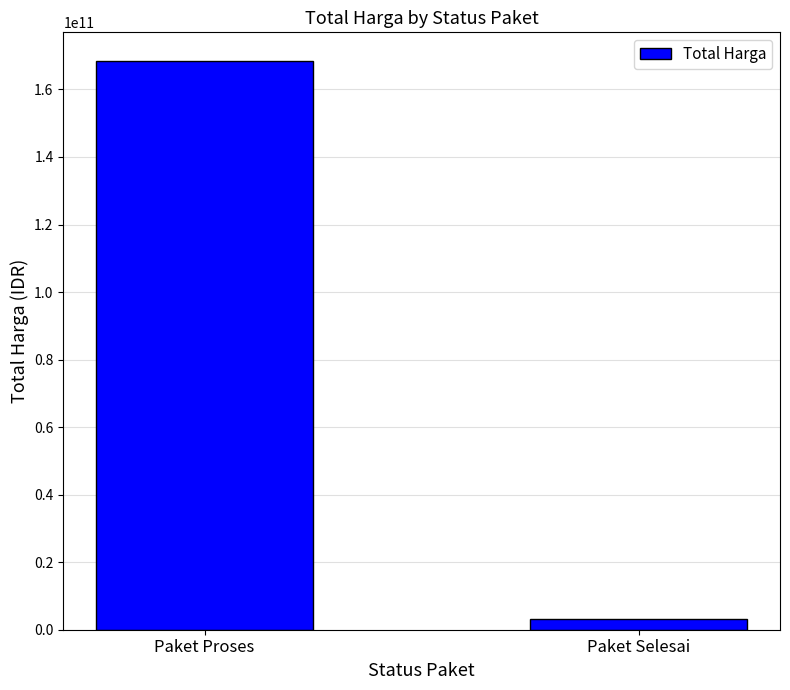

At which category does the chart reach its minimum across all series?

Paket Selesai